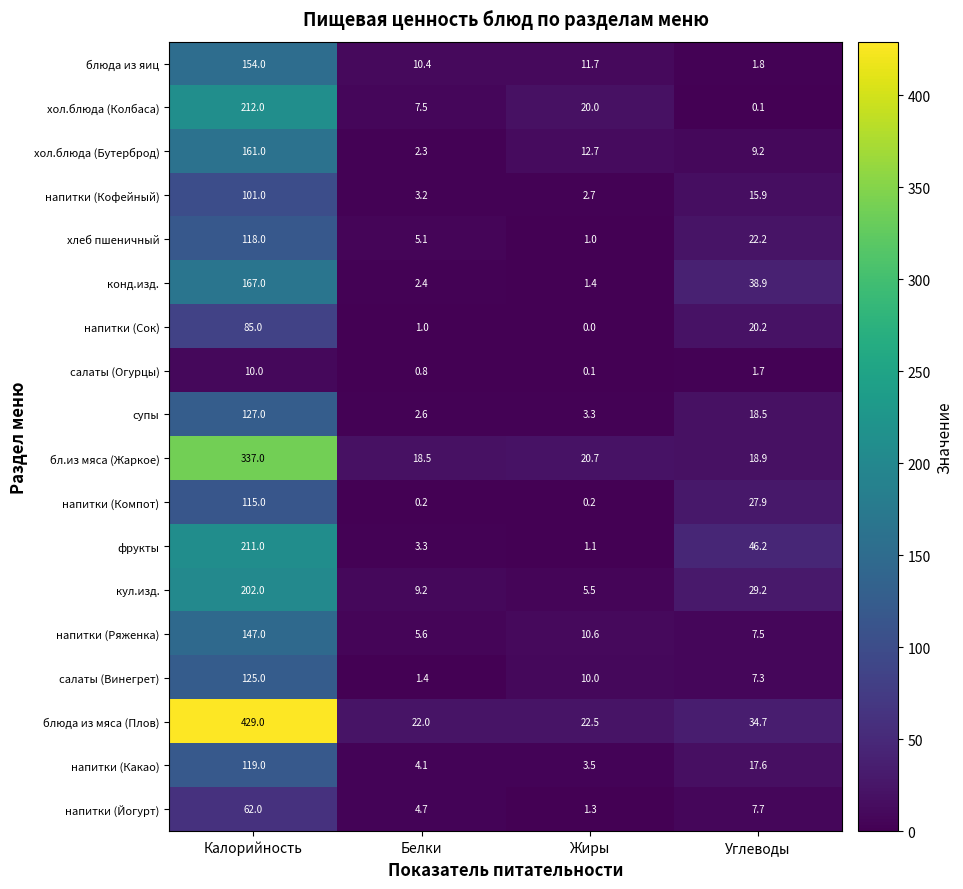

At which category is the sum across all series the highest?

Калорийность